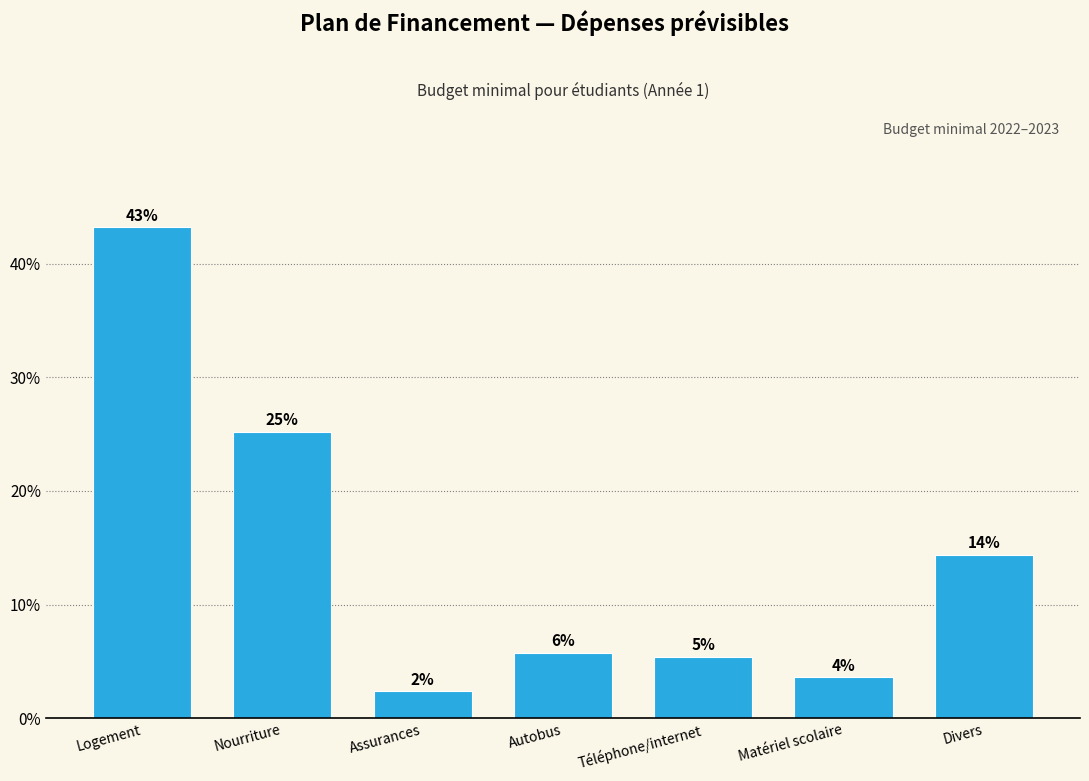

Are the bars horizontal?

No